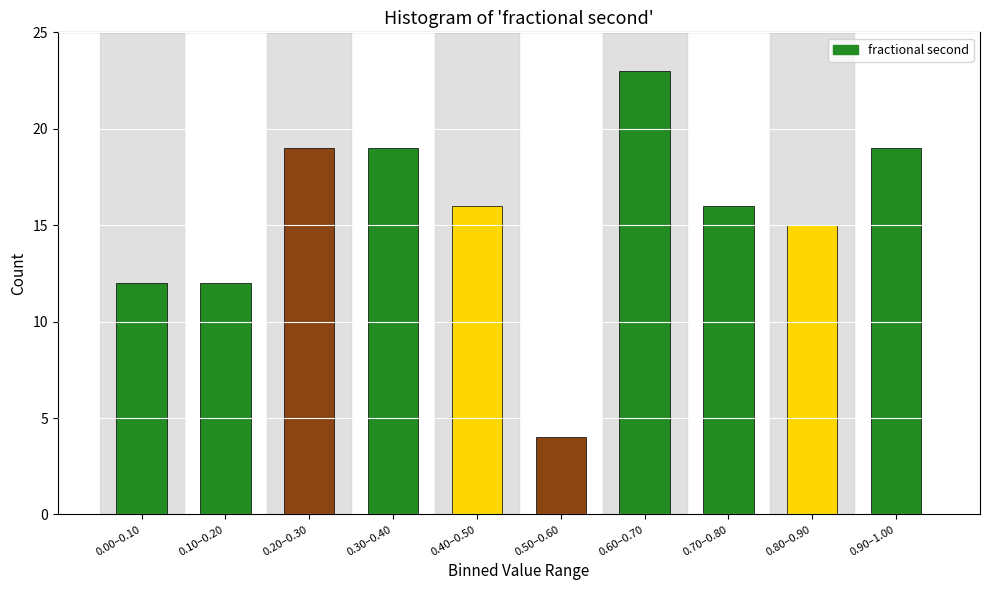

Reading left to right, what are all the values shown in this chart?

12	12	19	19	16	4	23	16	15	19